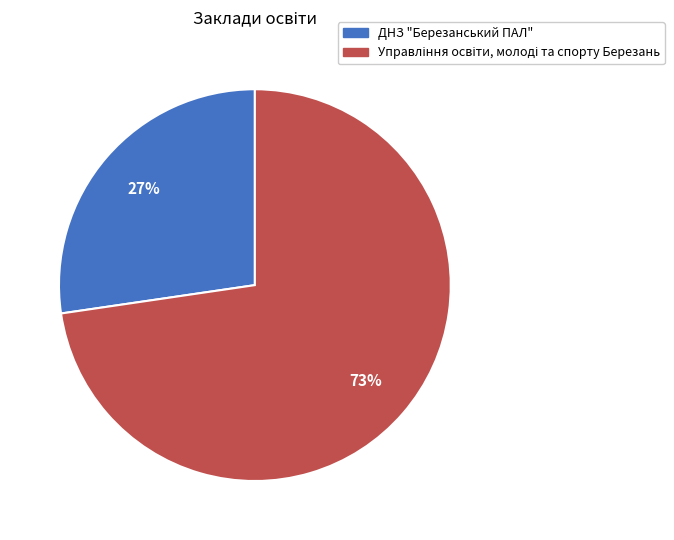

What percentage is the ДНЗ "Березанський ПАЛ" slice, to the nearest percent?

27%